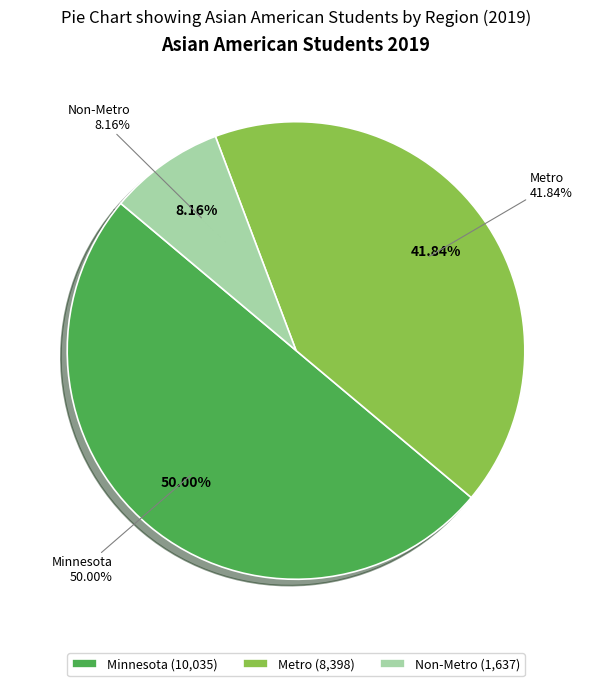

What is the ratio of the value at Minnesota to the value at Non-Metro?

6.1